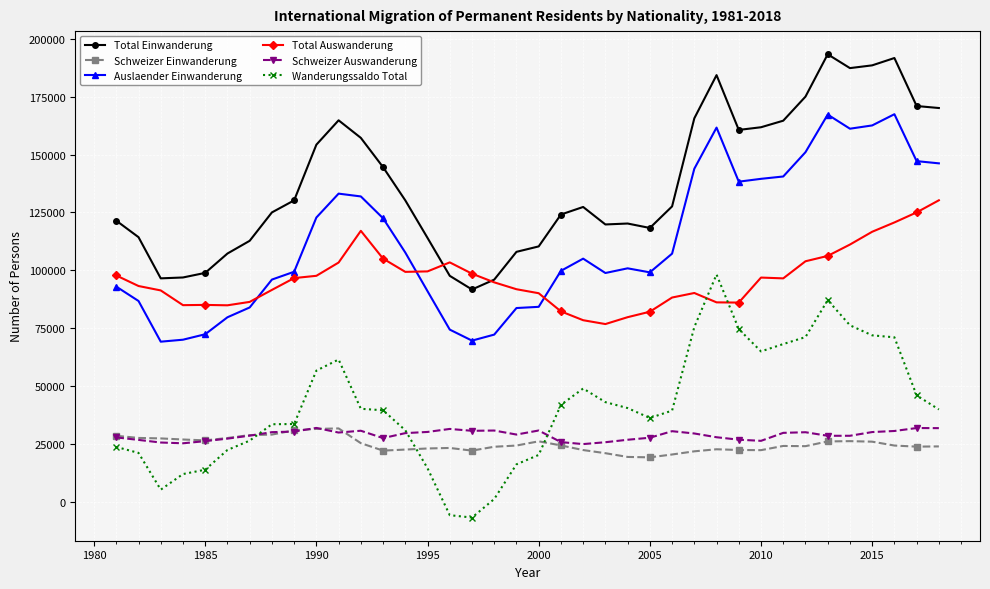

True or false: Schweizer Einwanderung and Total Auswanderung intersect in this chart.

False